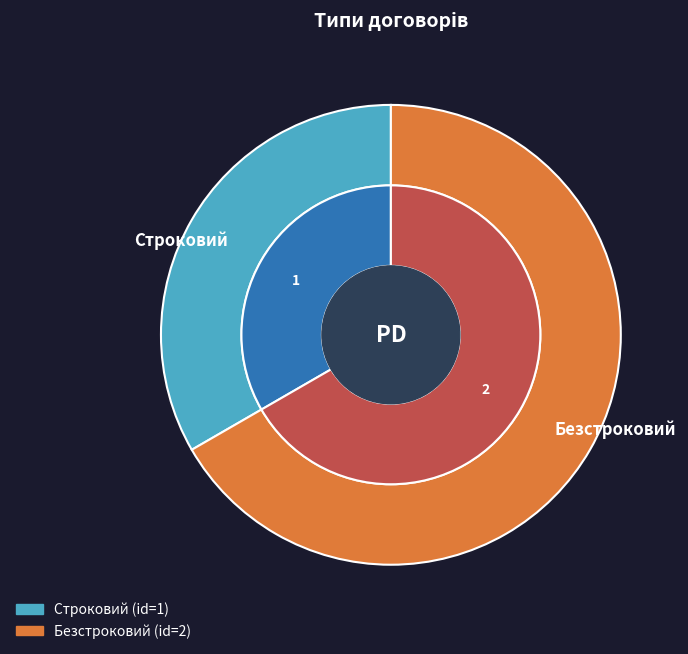

To the nearest percent, what is the difference between the largest and smallest slice percentages?

33%